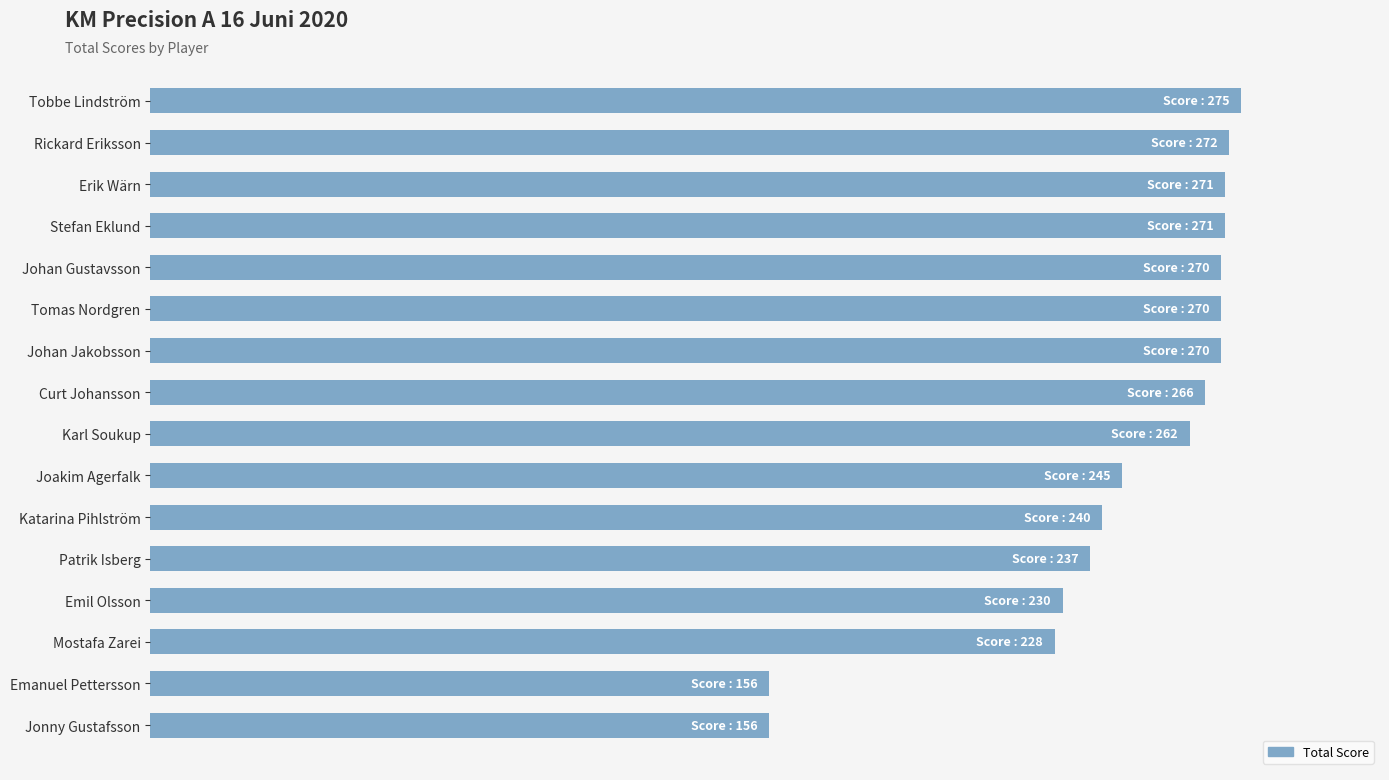

Are the bars horizontal?

Yes